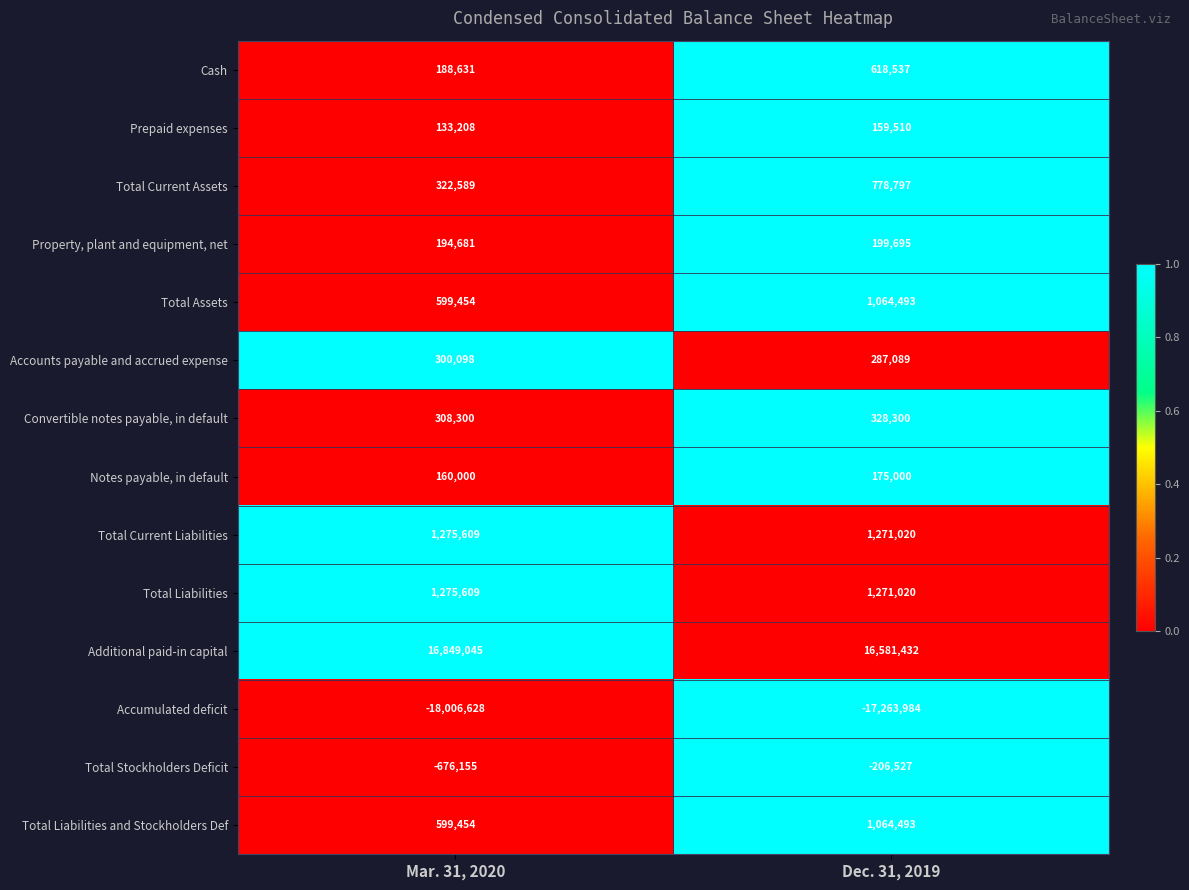

The value of Accounts payable and accrued expense at Mar. 31, 2020 is 300098. True or false?

True